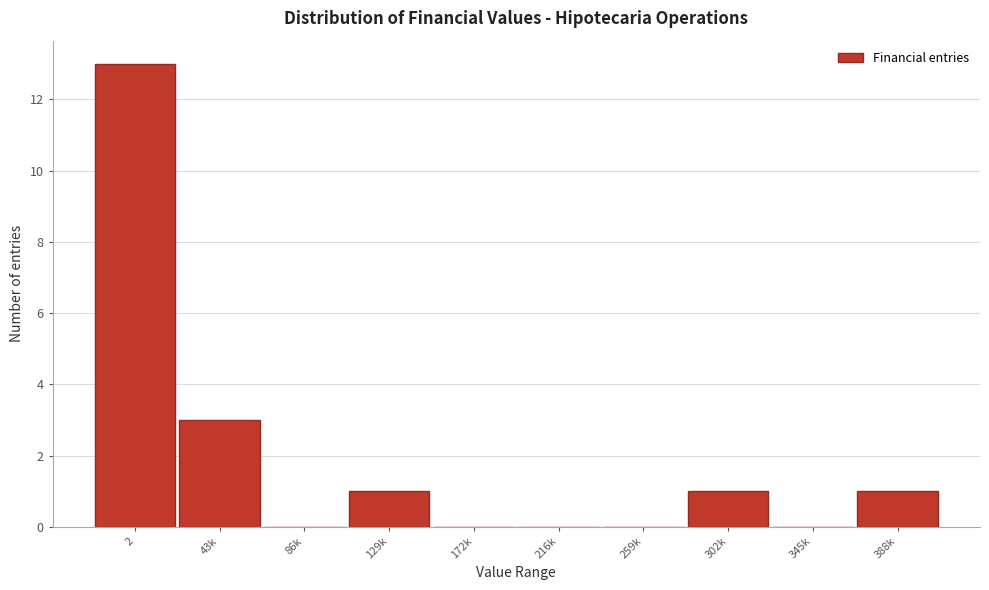

Reading left to right, what are all the values shown in this chart?

2=13	43k=3	86k=0	129k=1	172k=0	216k=0	259k=0	302k=1	345k=0	388k=1